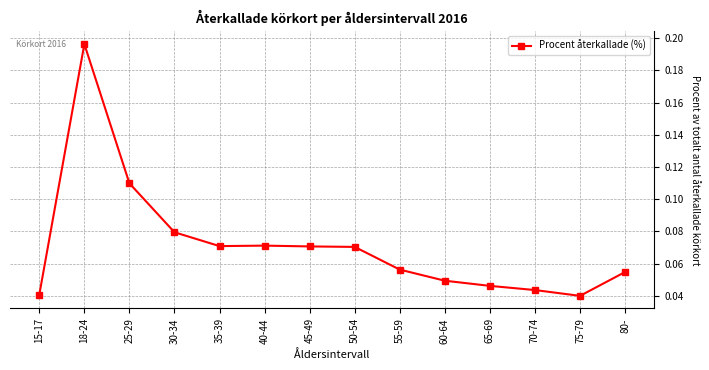

How many values are between 0 and 1?

14